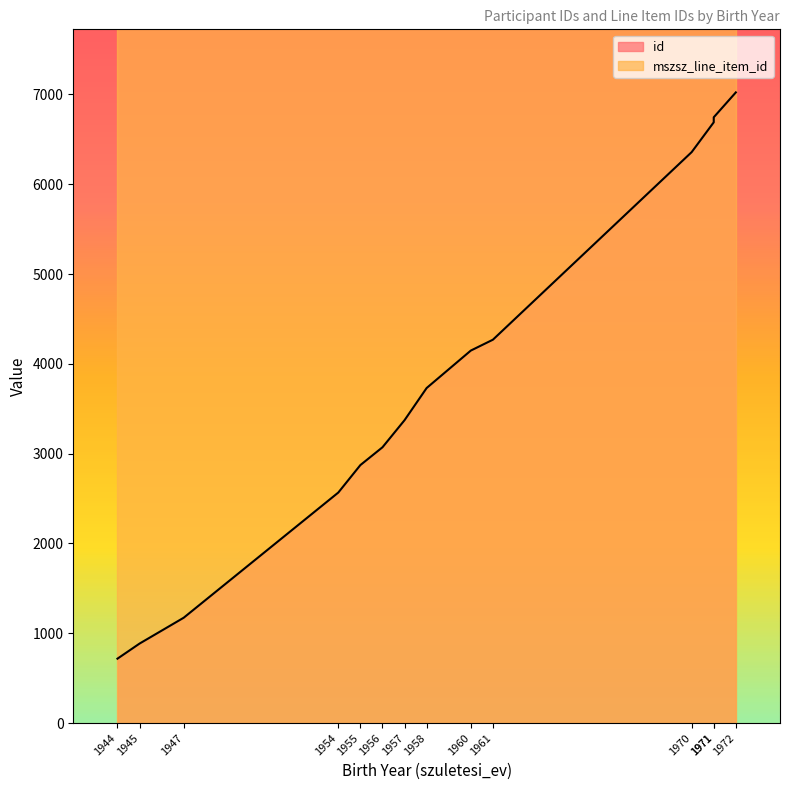

List the labels in order of id value, smallest first.

1944, 1945, 1947, 1954, 1955, 1956, 1957, 1958, 1960, 1961, 1970, 1971, 1971, 1972